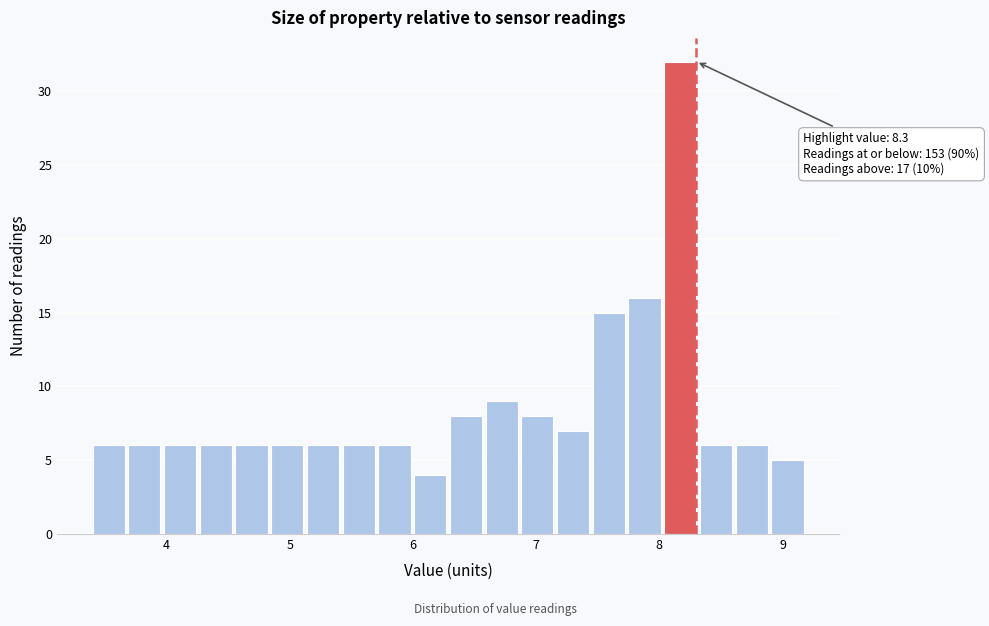

Read against the x-axis, roughly where is the centre of the tallest bar?

8.2